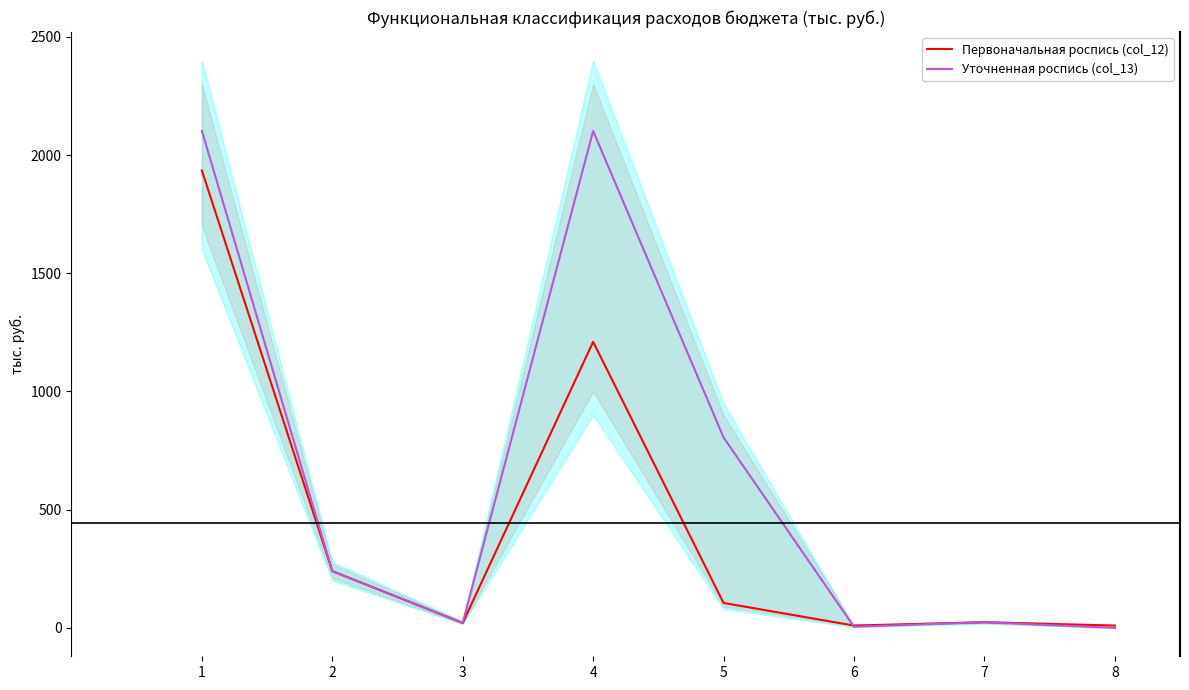

How many lines are shown in the chart?

2